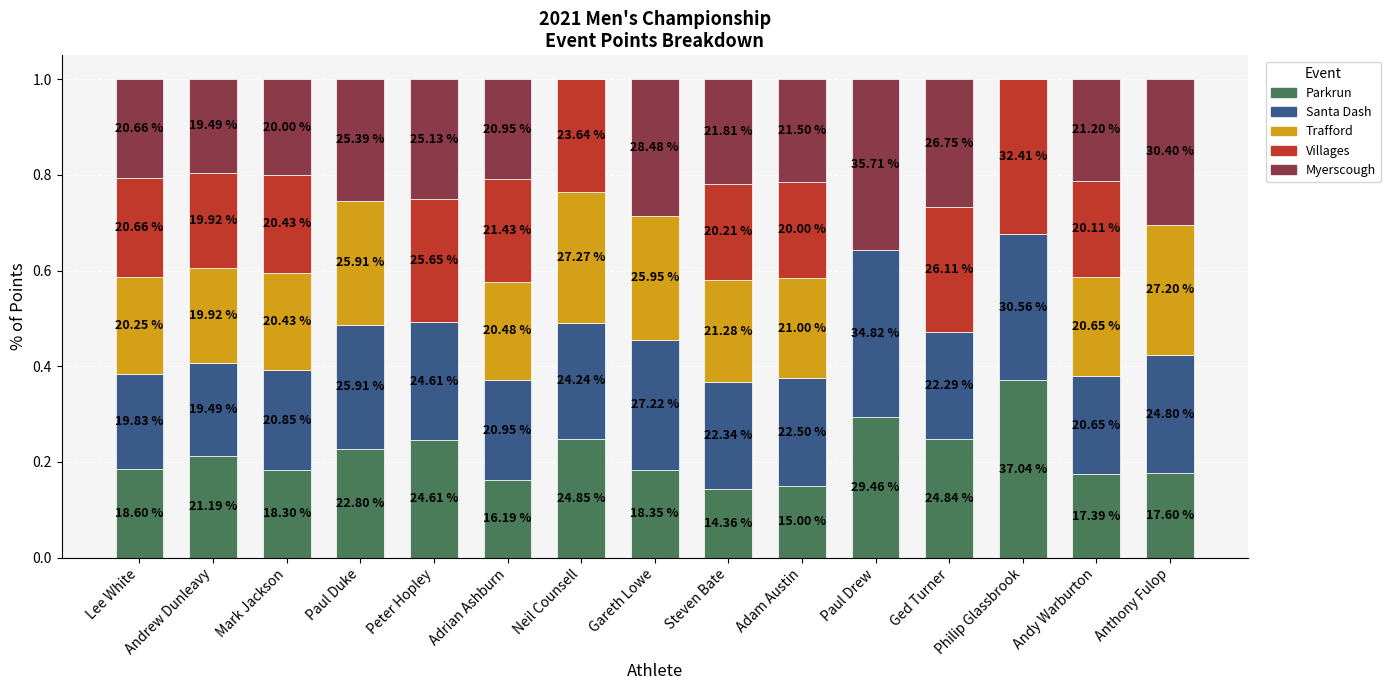

What are all the series names shown in the legend?

Parkrun, Santa Dash, Trafford, Villages, Myerscough